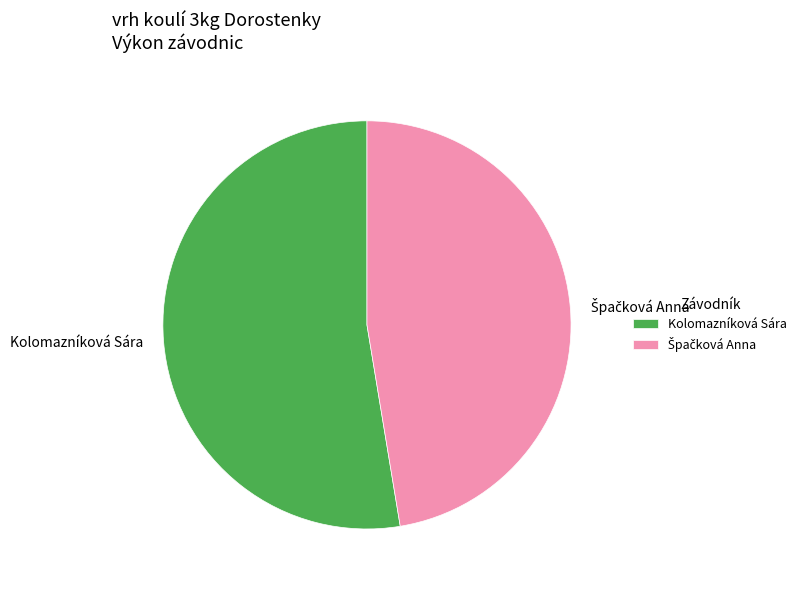

Which category accounts for the majority?

Kolomazníková Sára